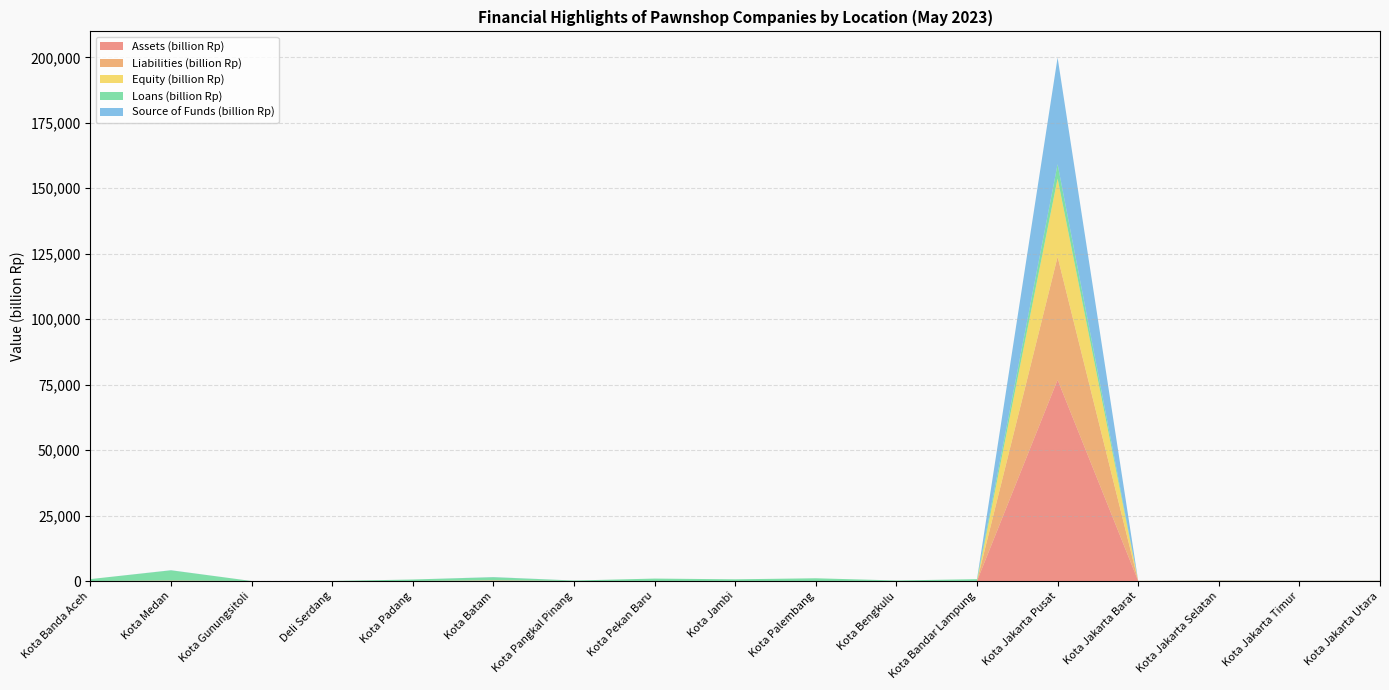

Reading left to right, extract all data points from this chart.

Assets (billion Rp): 0.0	87.1	0.8	4.6	0.0	121.5	0.0	0.0	0.0	0.0	0.0	0.0	76846.3	24.6	82.2	41.5	39.1
Liabilities (billion Rp): 0.0	45.0	0.0	0.0	0.0	69.6	0.0	0.0	0.0	0.0	0.0	0.0	46960.9	2.2	67.1	33.2	24.2
Equity (billion Rp): 0.0	42.1	0.8	4.6	0.0	51.9	0.0	0.0	0.0	0.0	0.0	0.0	29885.4	22.4	15.2	8.2	14.9
Loans (billion Rp): 729.2	3907.2	0.6	3.8	576.9	1198.6	186.2	925.1	649.2	1042.2	207.0	704.9	5501.6	7.5	65.3	32.4	29.7
Source of Funds (billion Rp): 0.0	42.5	0.0	0.0	0.0	59.4	0.0	0.0	0.0	0.0	0.0	0.0	40710.5	2.0	42.1	30.9	23.8